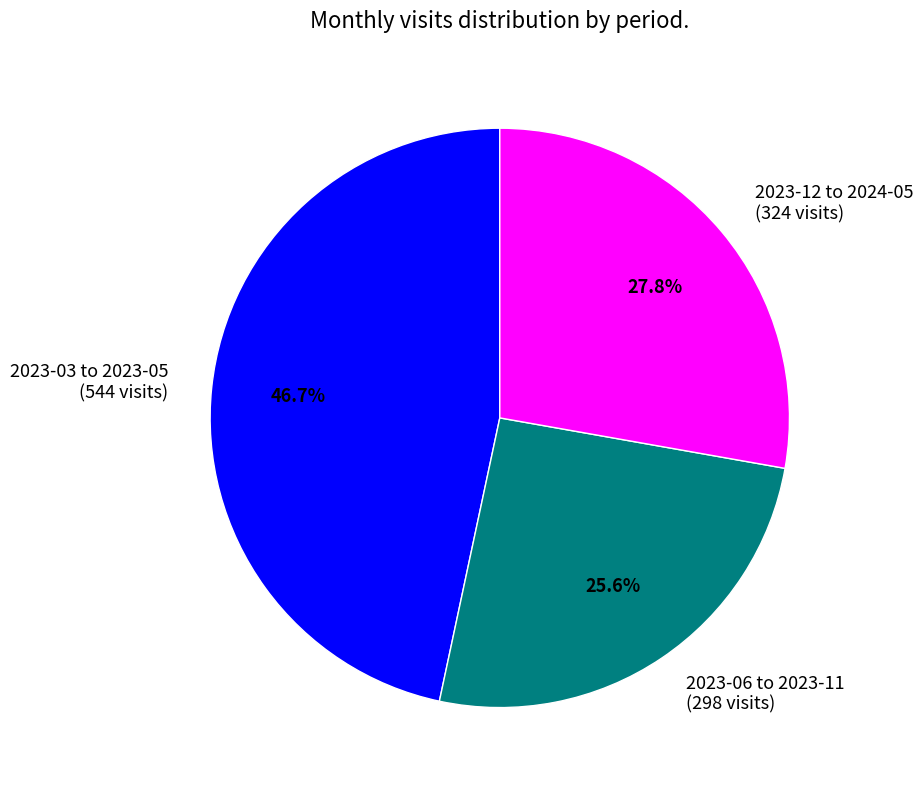

Is there any slice that represents more than half of the pie?

No